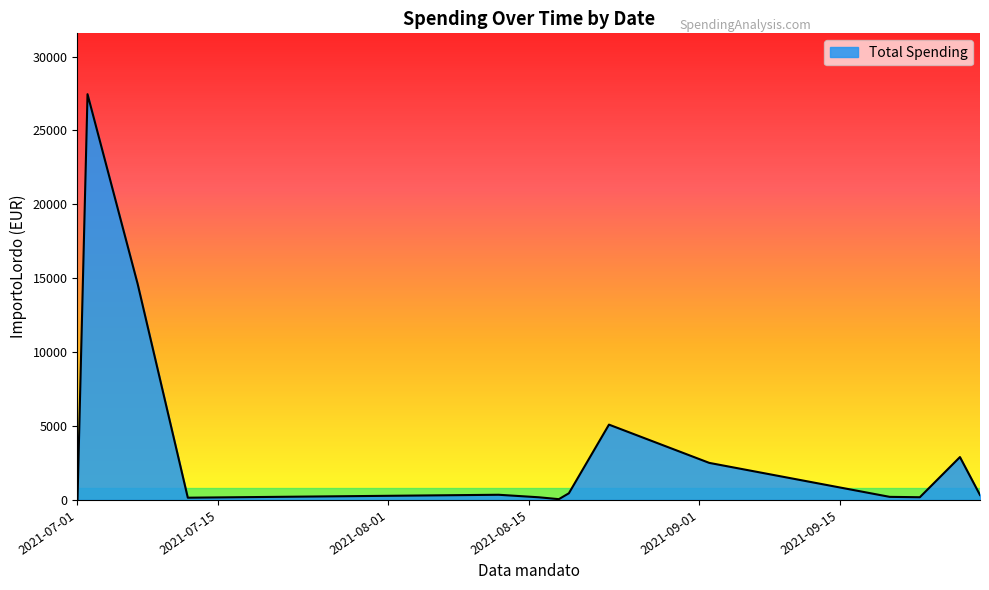

What is the difference between the maximum and minimum values?

27442.8